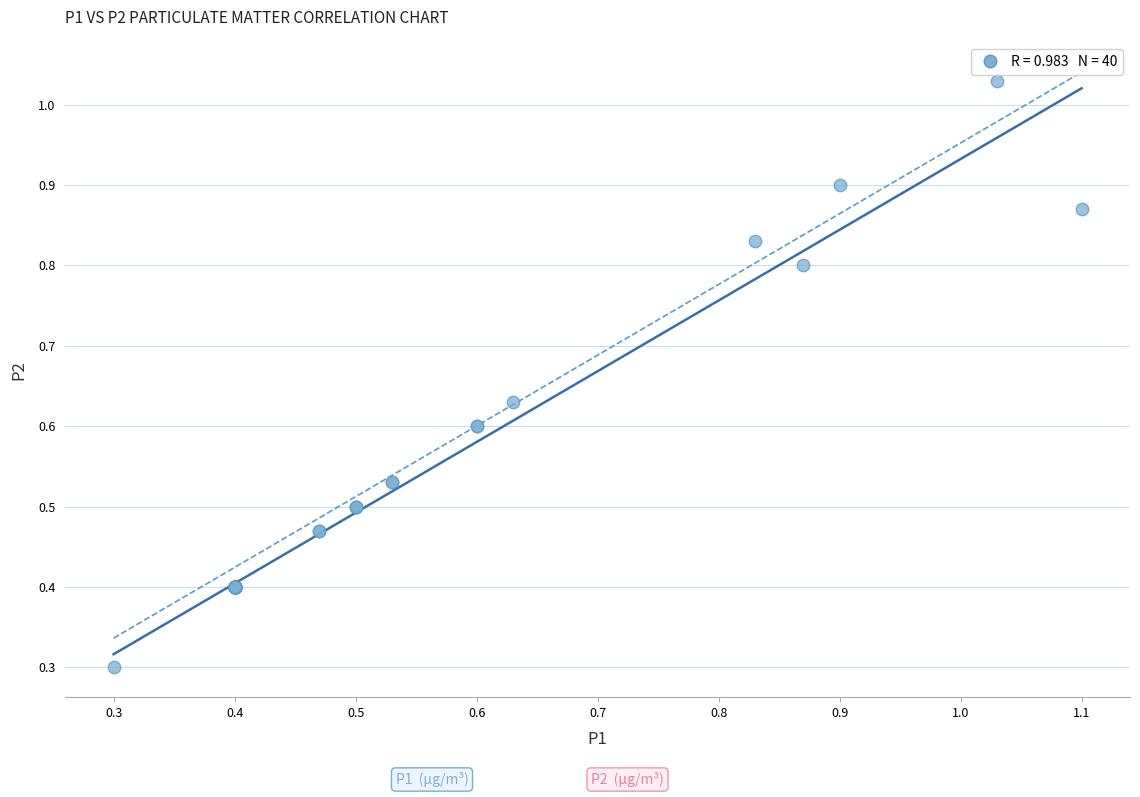

What Y value in the scatter plot is closest to 0?

0.3